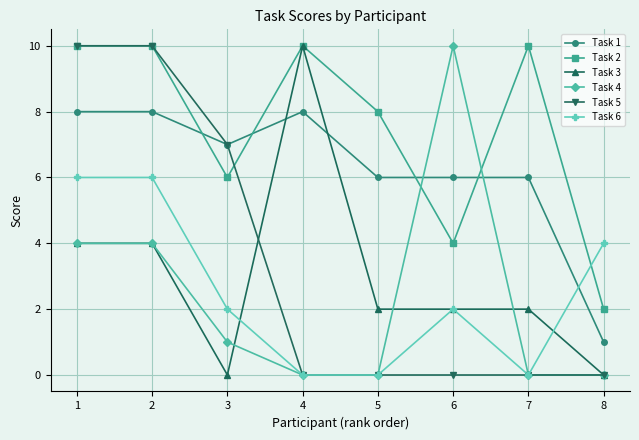

What is the spread (max minus min) of values at 2?

6